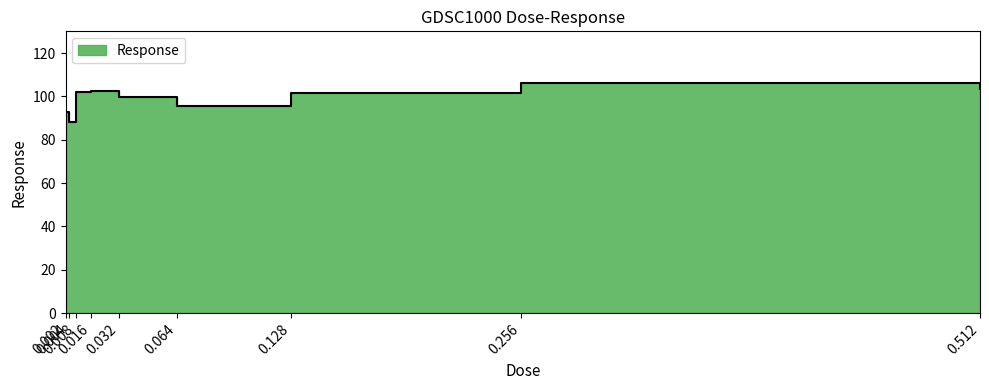

Reading left to right, what are all the values shown in this chart?

0.002=93.0	0.004=88.3	0.008=101.9	0.016=102.4	0.032=99.9	0.064=95.6	0.128=101.6	0.256=106.1	0.512=103.3